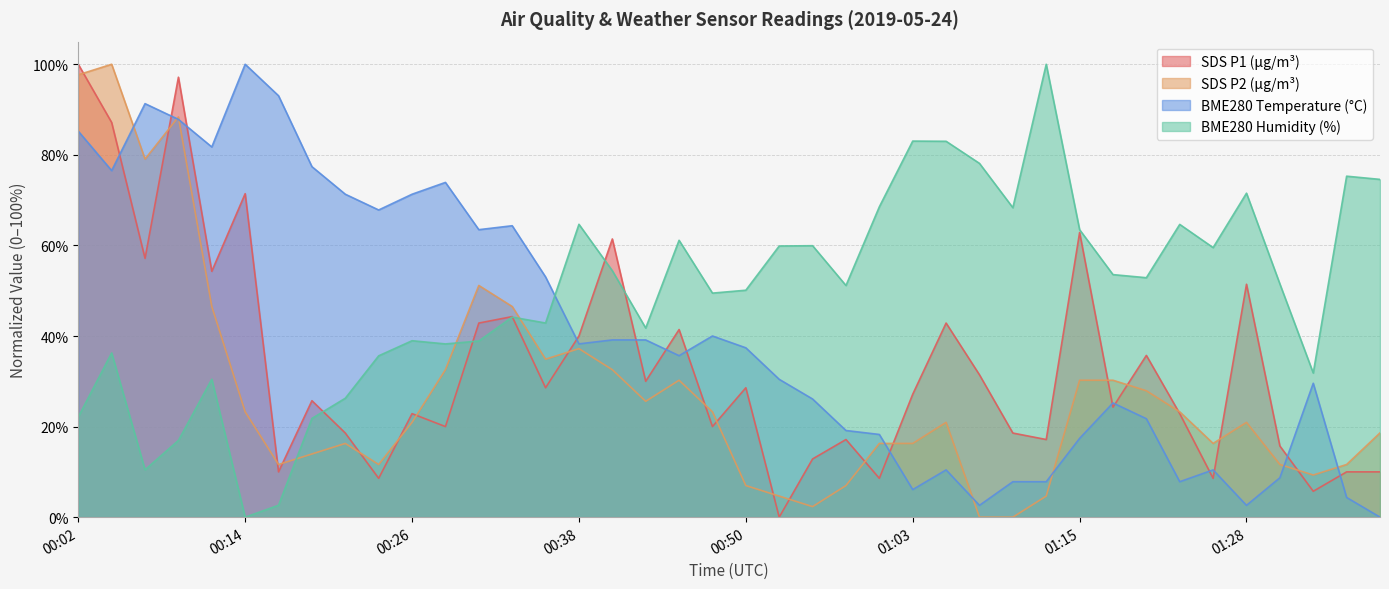

How many values in SDS_P2 are above zero?

38